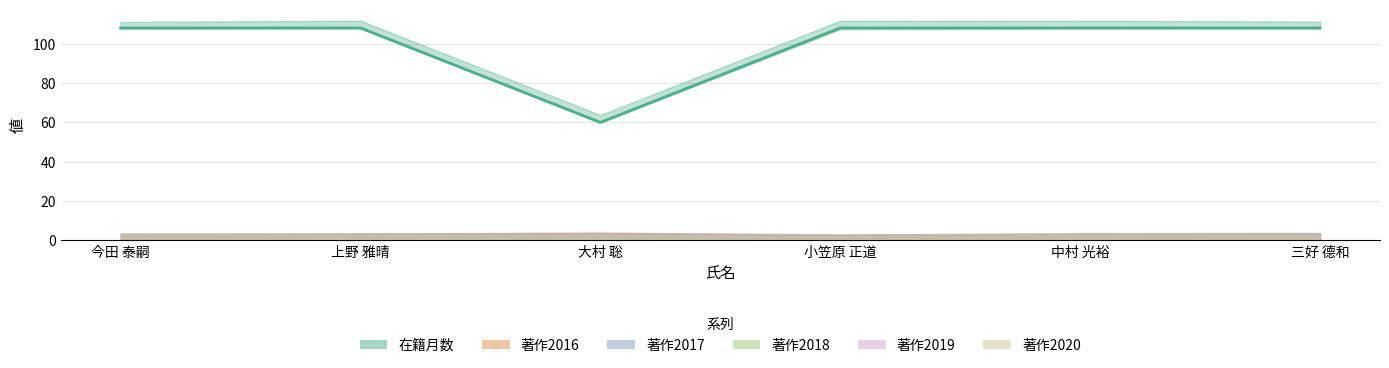

True or false: 在籍月数 and 著作2019 intersect in this chart.

False